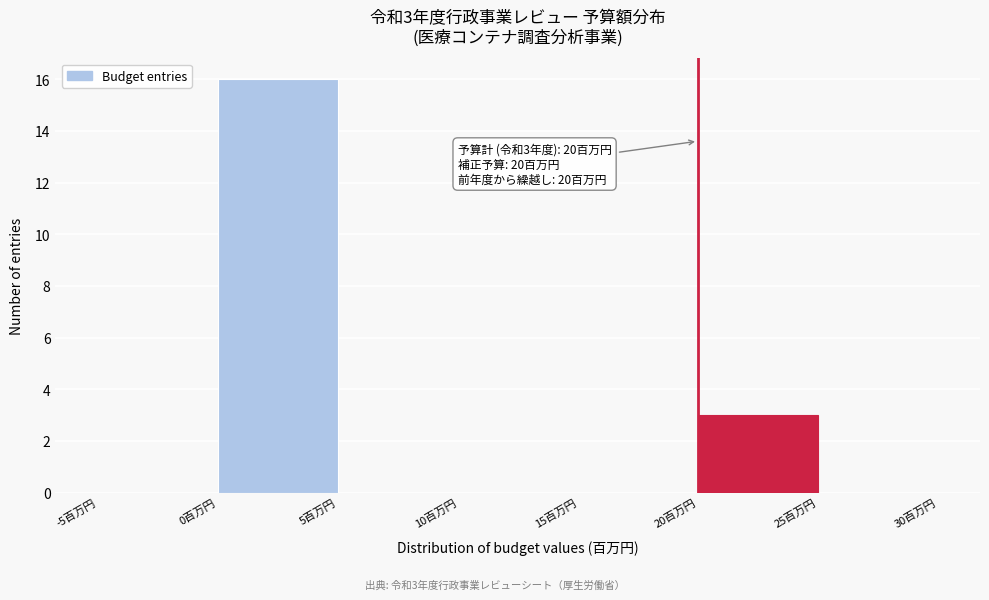

Which range on the x-axis has the tallest bar?

0 to 5